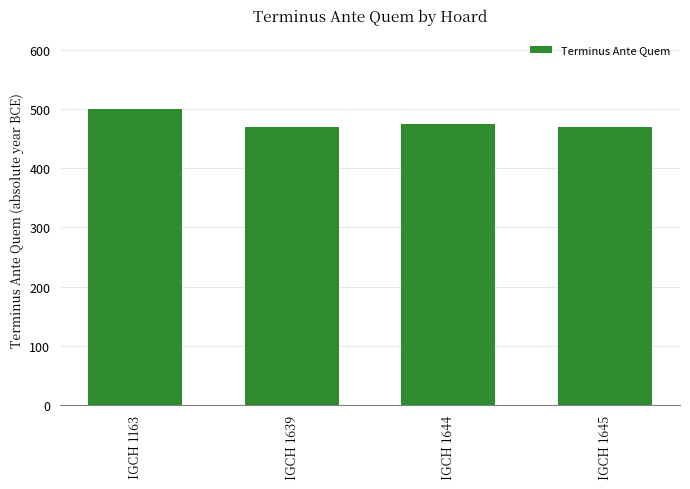

What is the value of the 3rd bar from the left?

475